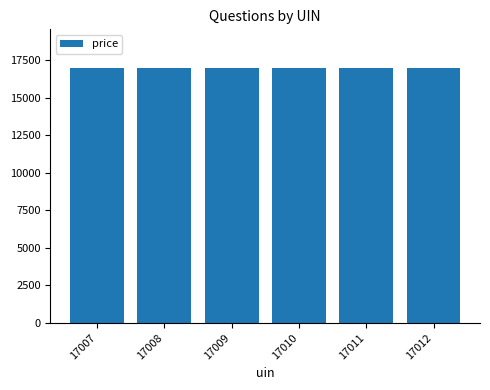

What is the ratio of the value at 17011 to the value at 17008?

1.0